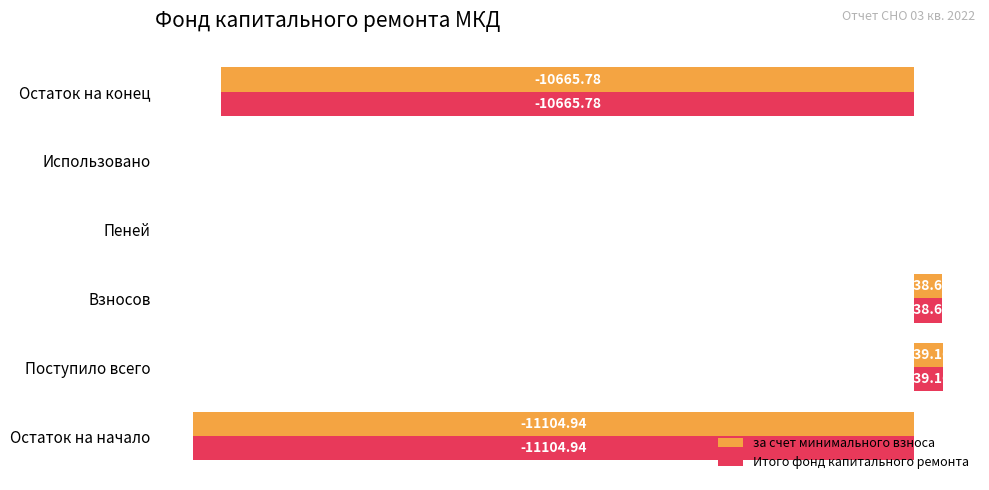

At which category is the sum across all series the highest?

Поступило всего